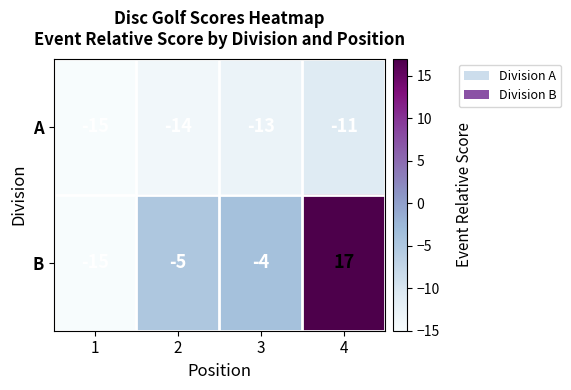

What is the total value across all series at 3?

-17